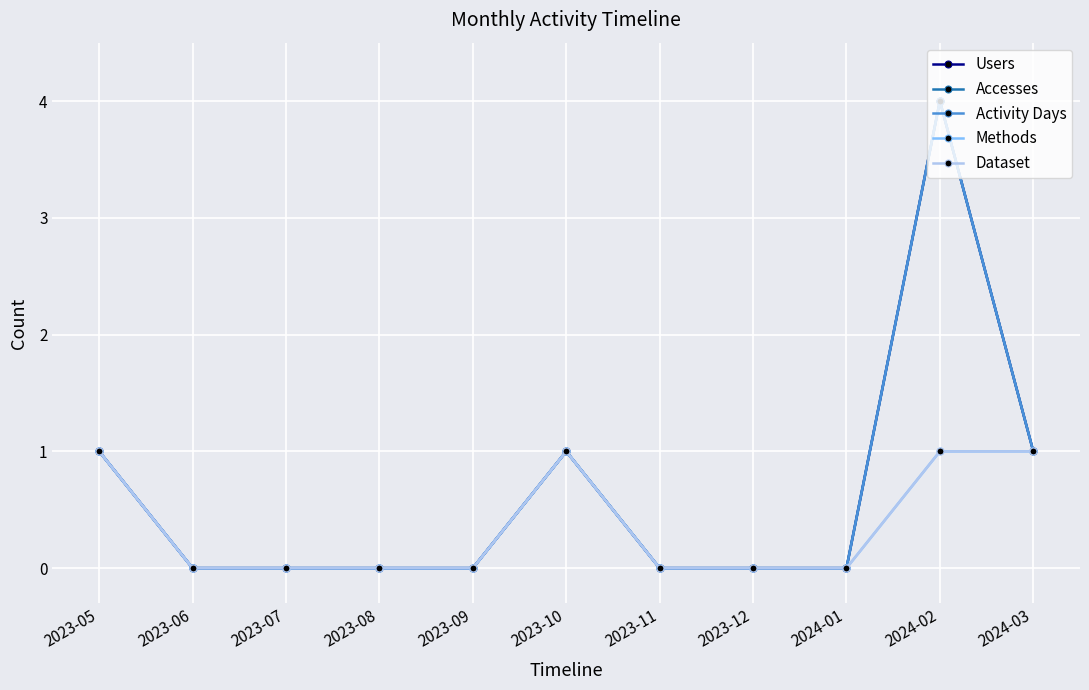

True or false: Dataset and Users cross at least once.

False